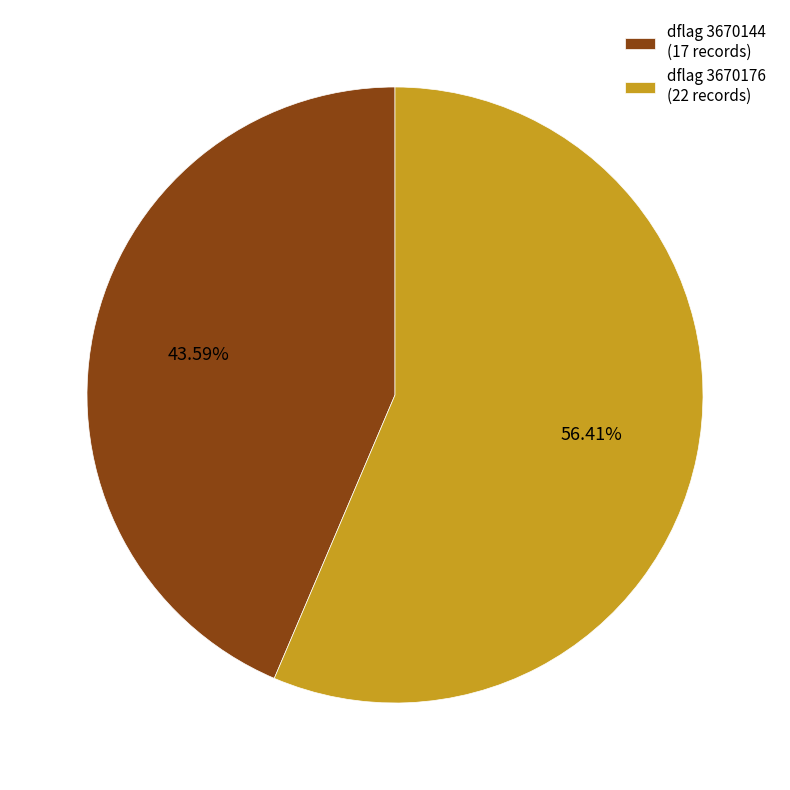

Rank the categories by value from highest to lowest.

dflag 3670176 (22 records), dflag 3670144 (17 records)